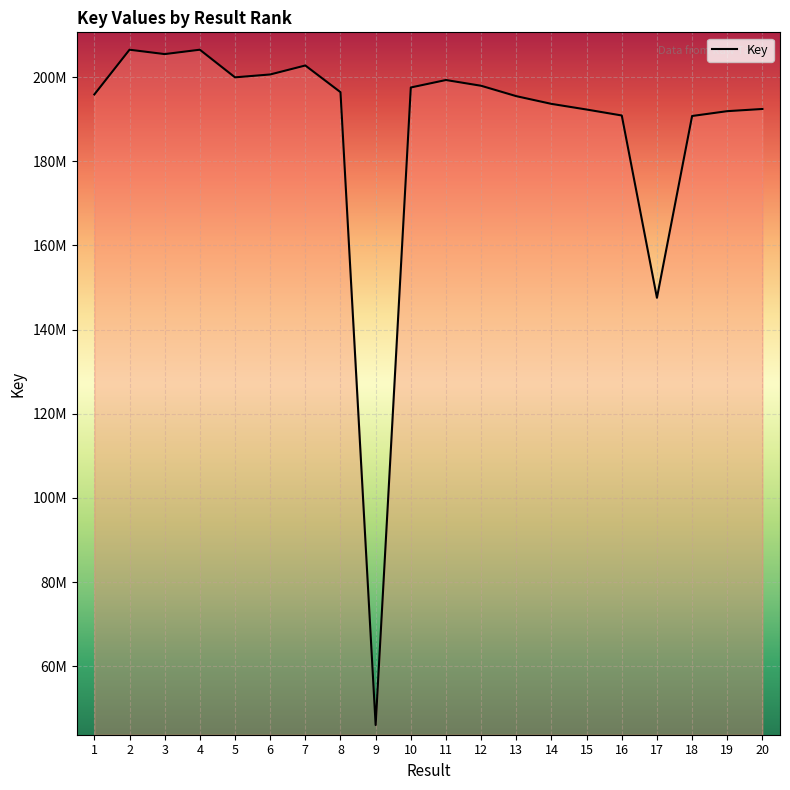

Approximately how many times larger is the value at 10 compared to 1?

1.0